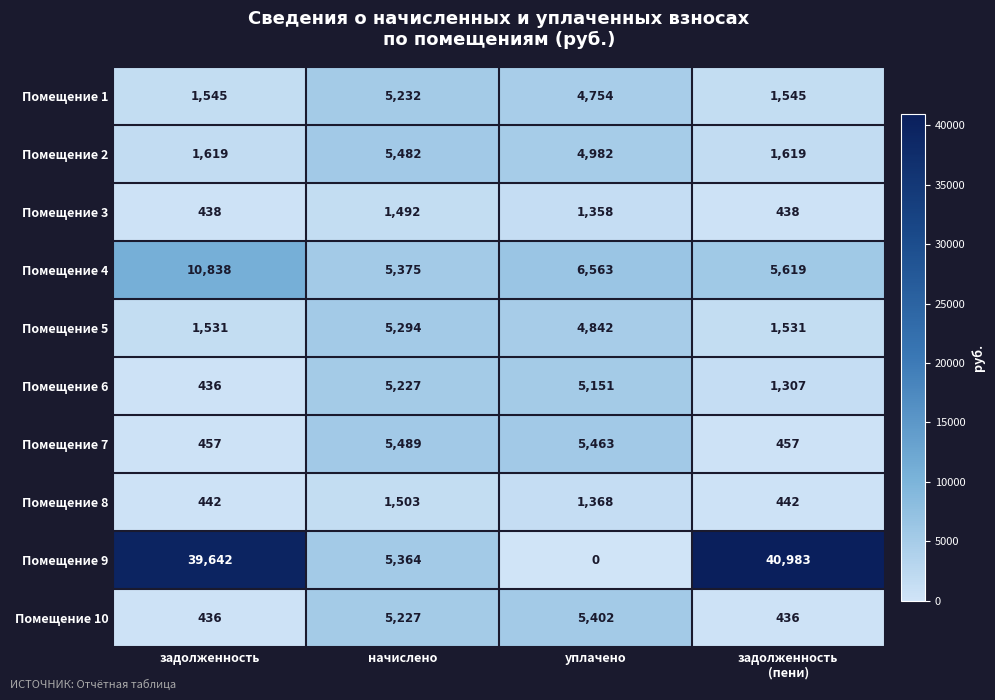

Which series has the widest spread of values?

Помещение 9